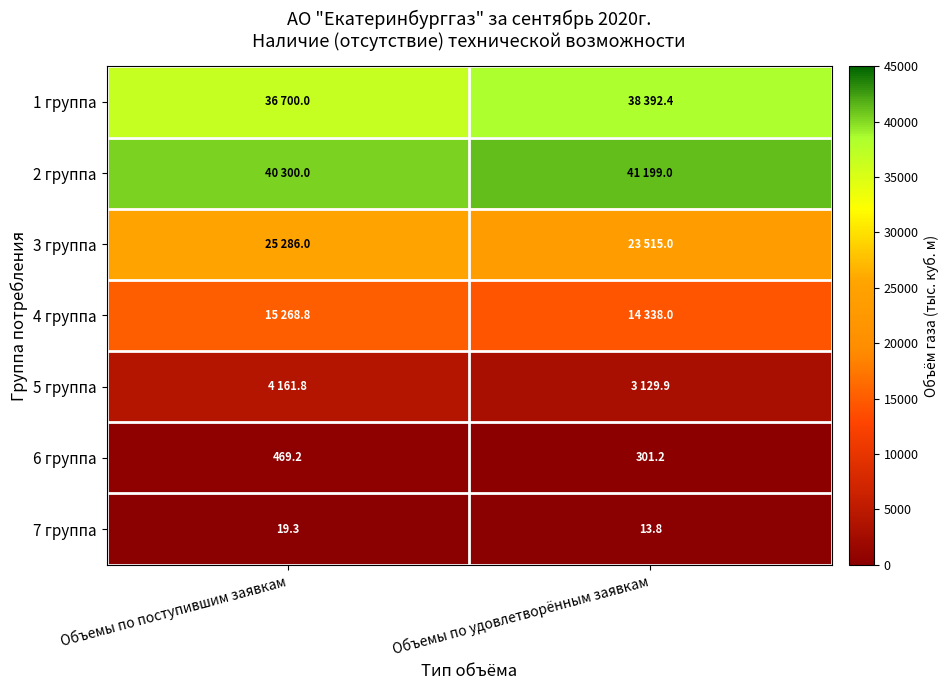

What is the difference between the highest and lowest values at Объемы по поступившим заявкам?

40280.7